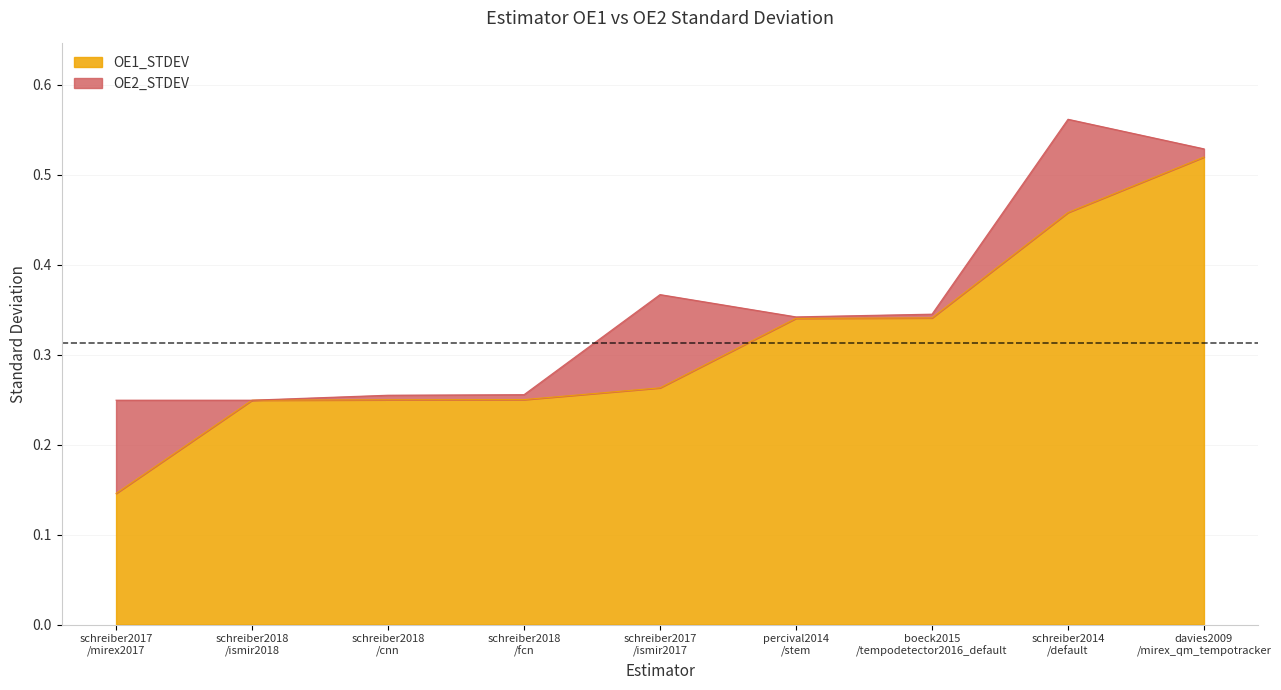

How many lines are shown in the chart?

2